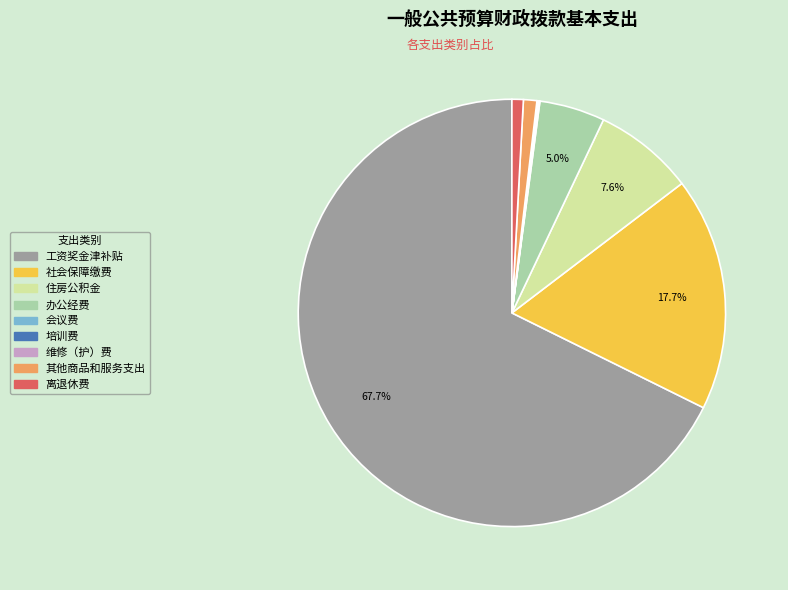

What is the majority slice?

工资奖金津补贴